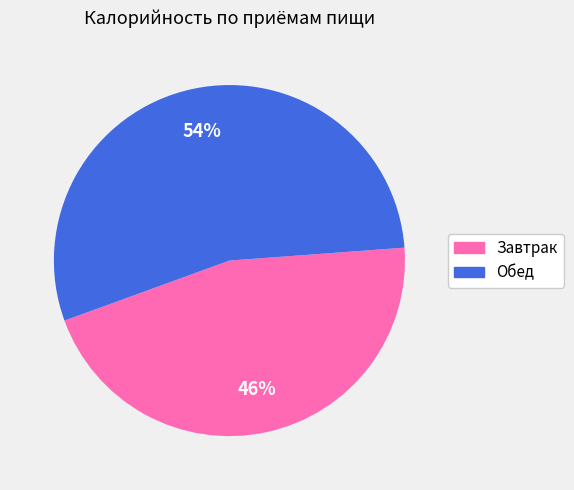

Is the sum of Обед and Завтрак greater than half?

Yes